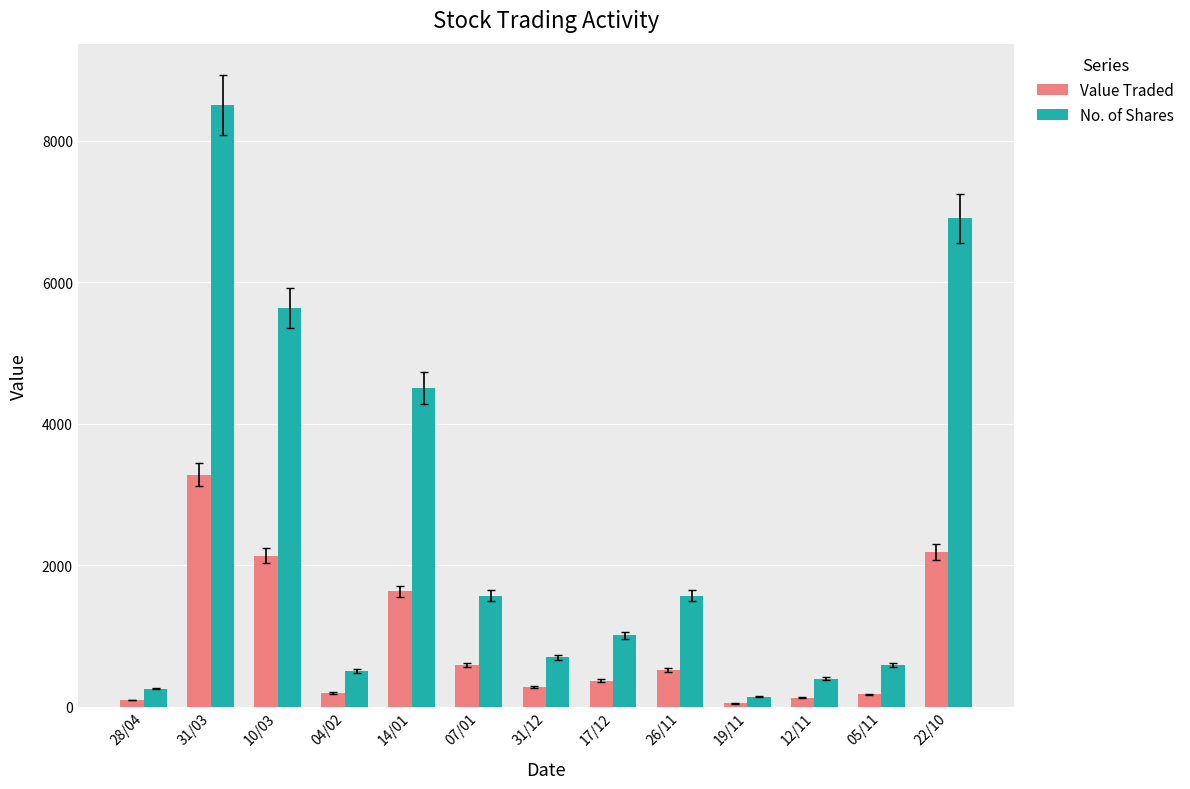

Which series has the largest range (max minus min)?

No. of Shares